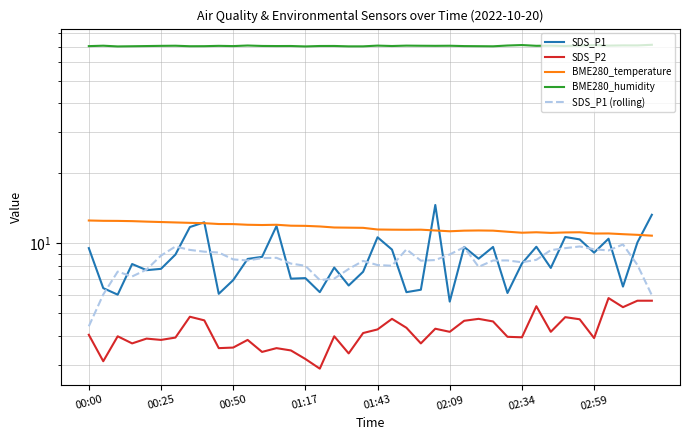

Which series has the largest total across all categories?

BME280_humidity